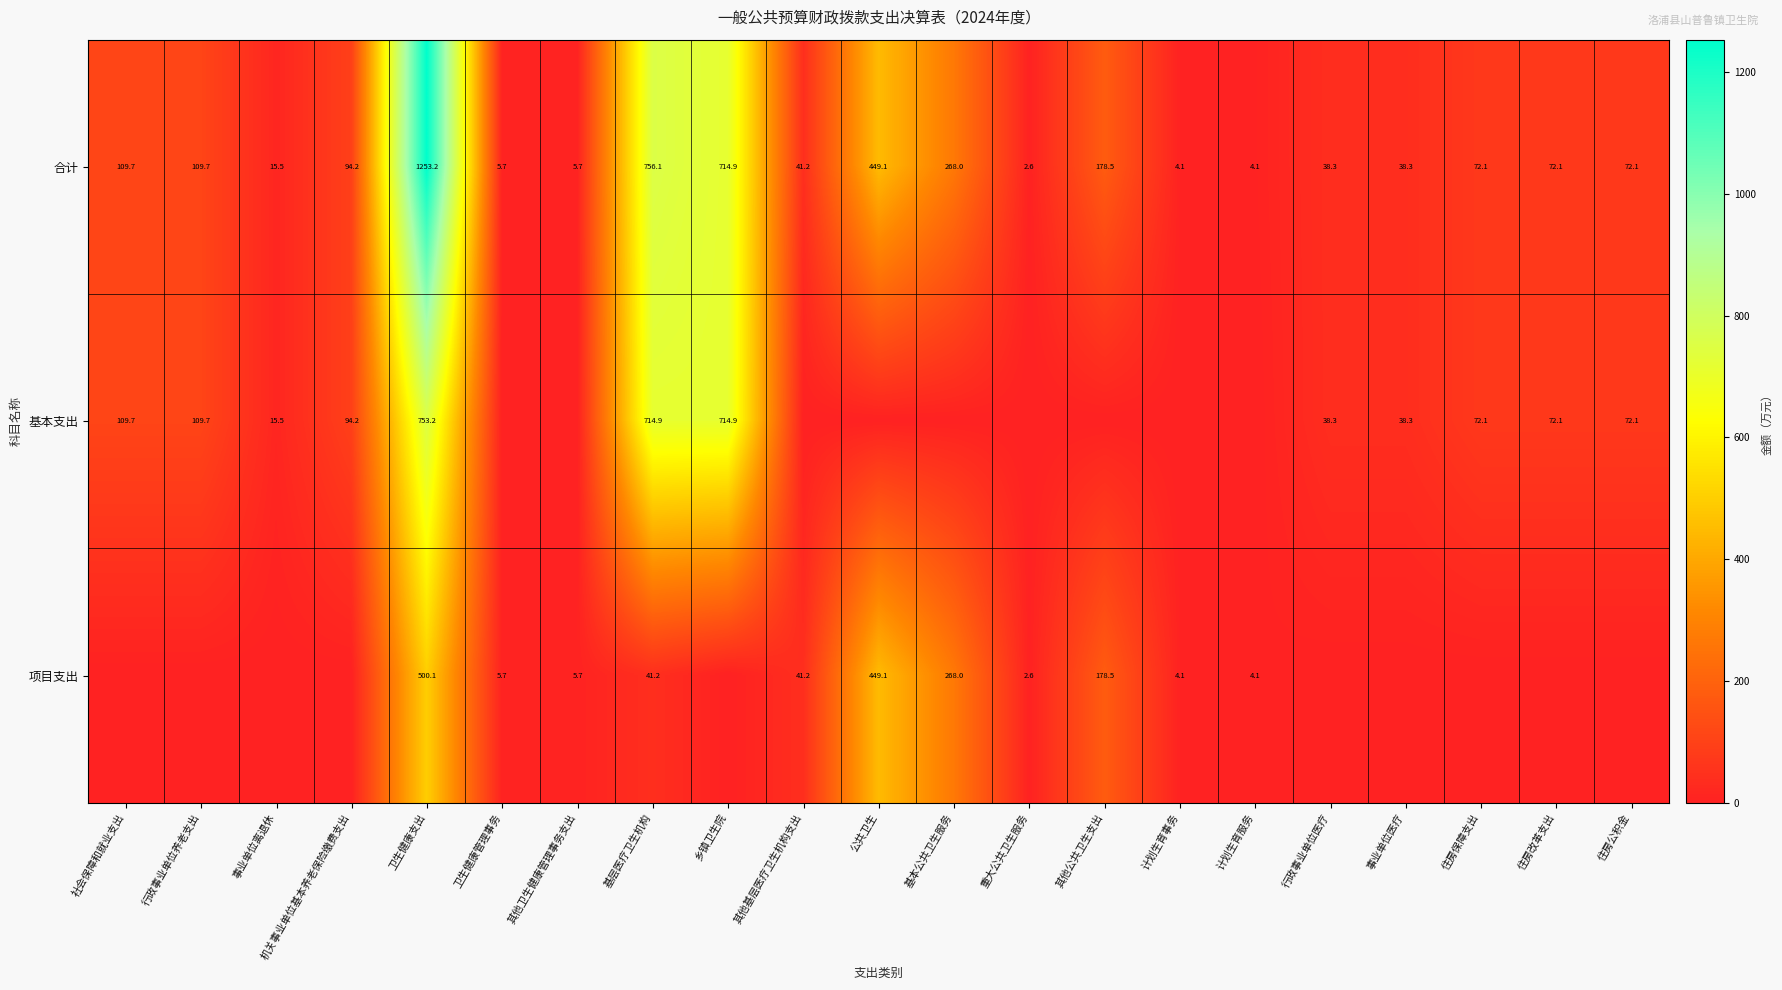

True or false: 合计 has a value of 109.7 at 社会保障和就业支出.

True